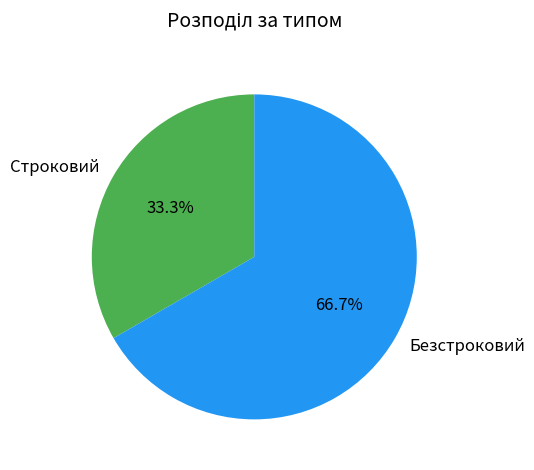

How many slices are in this pie chart?

2